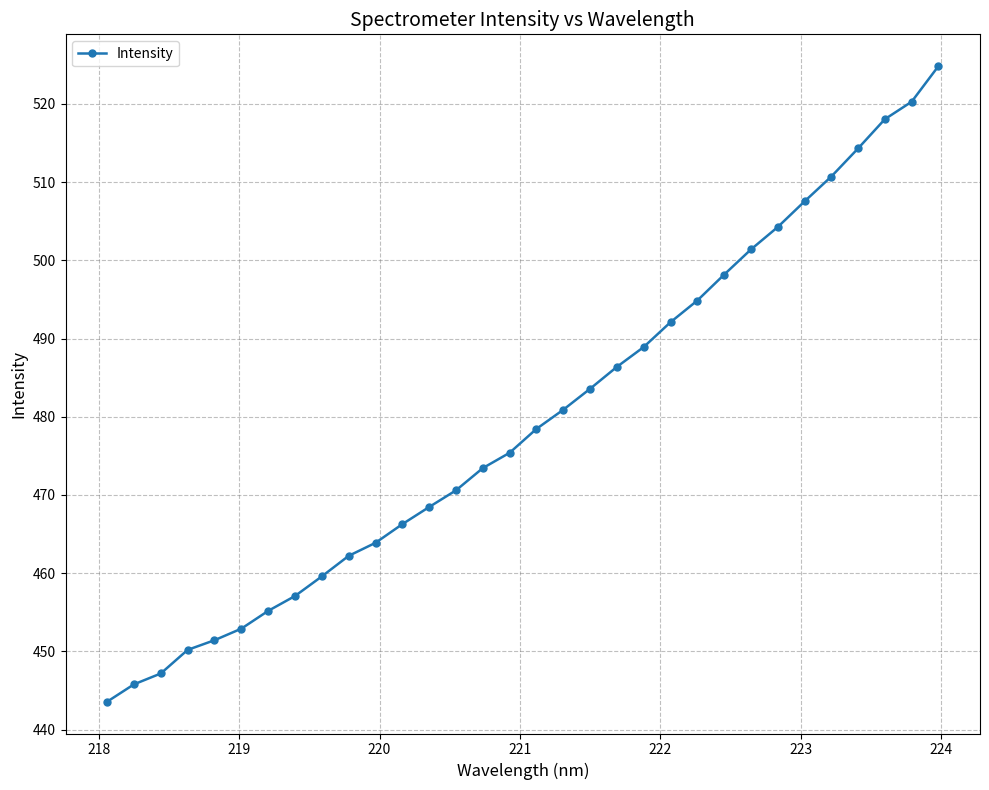

What is the minimum value shown in the chart?

443.6